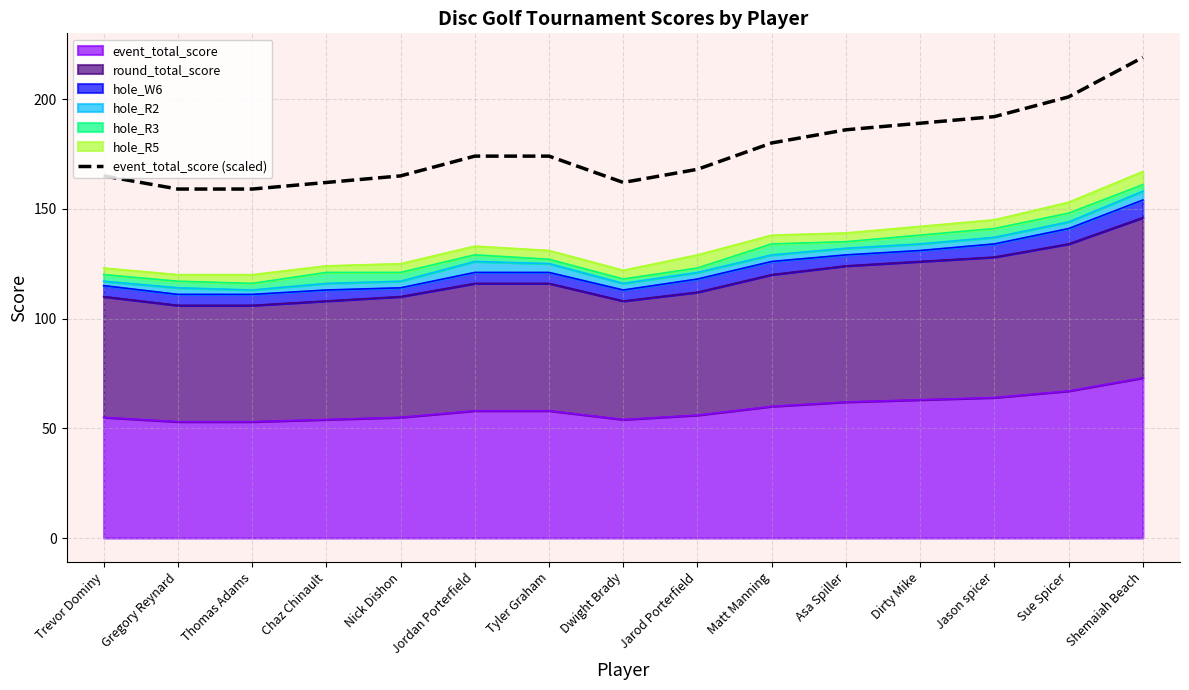

What is the difference between the maximum and minimum values?

60